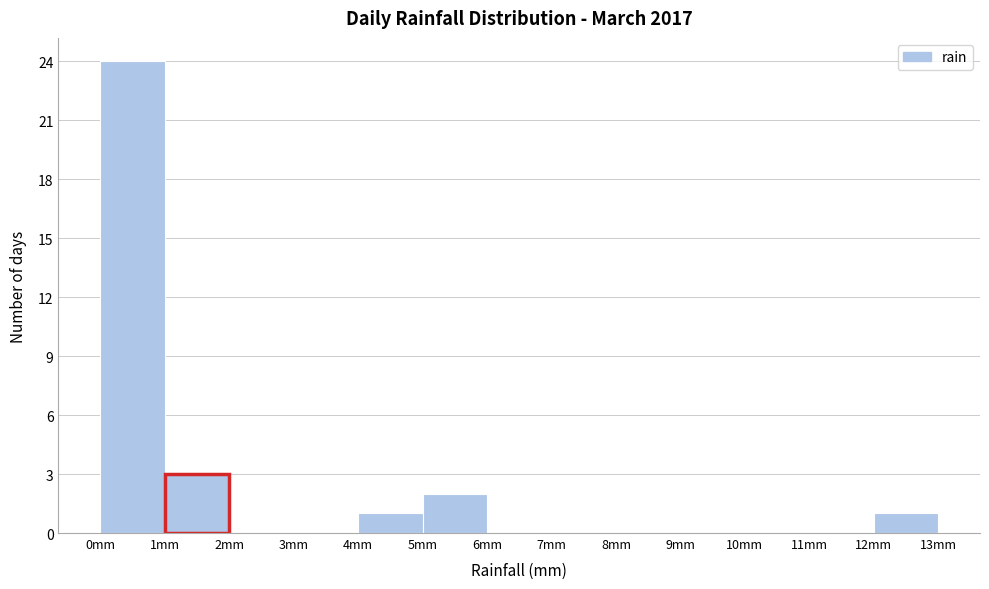

Over which range of the x-axis is the bar tallest?

0 to 1